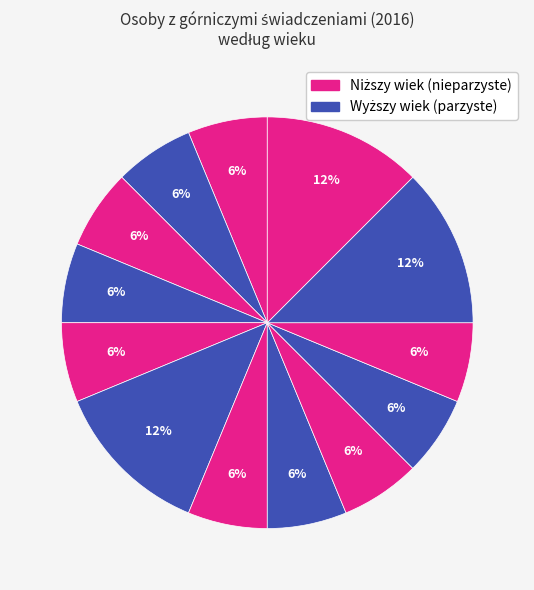

How many slices are in this pie chart?

13